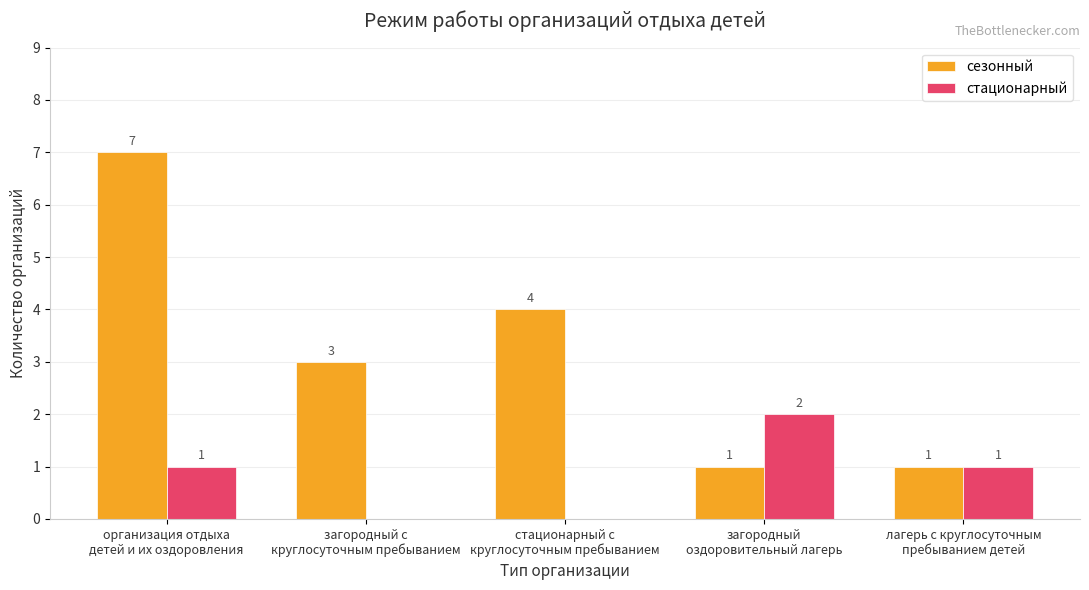

What is the greatest value displayed?

7